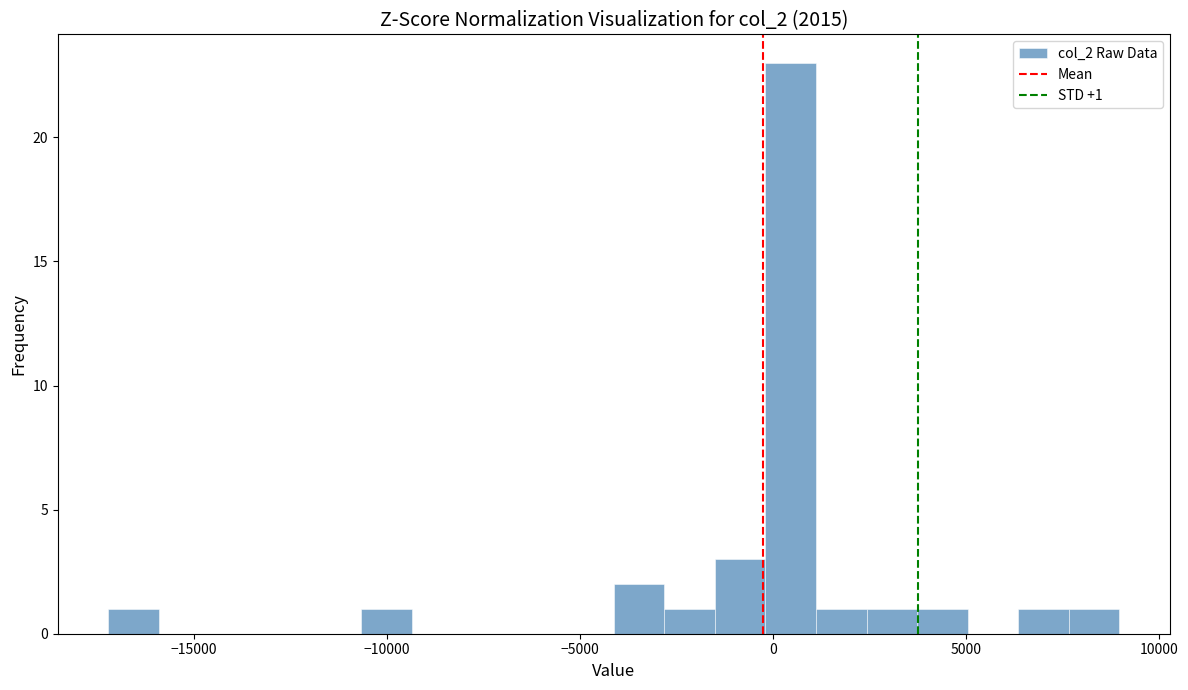

Around what value on the x-axis is the tallest bar? Give the approximate position of its centre, as read against the axis.

500